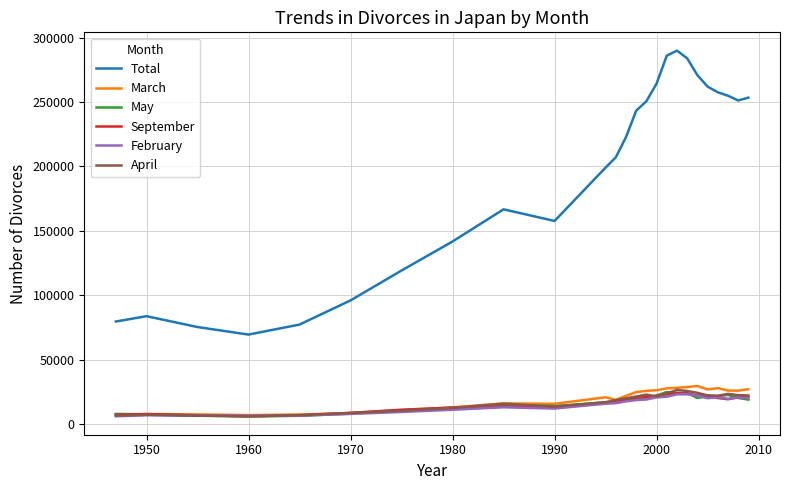

How many lines are shown in the chart?

6